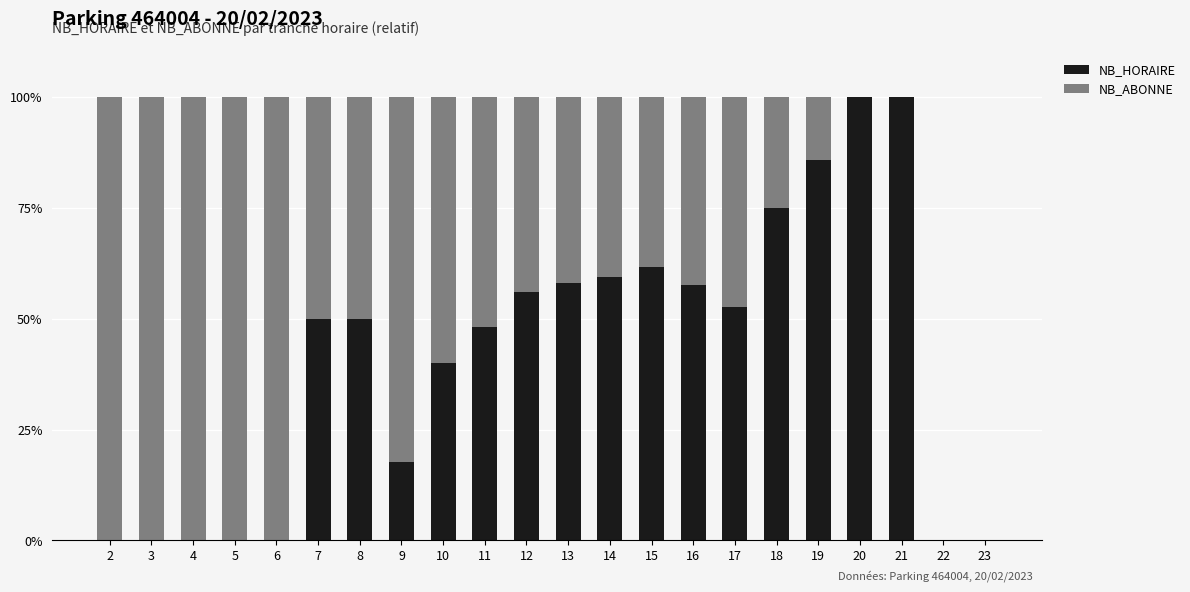

True or false: NB_HORAIRE has a value of 61.8 at 15.

True